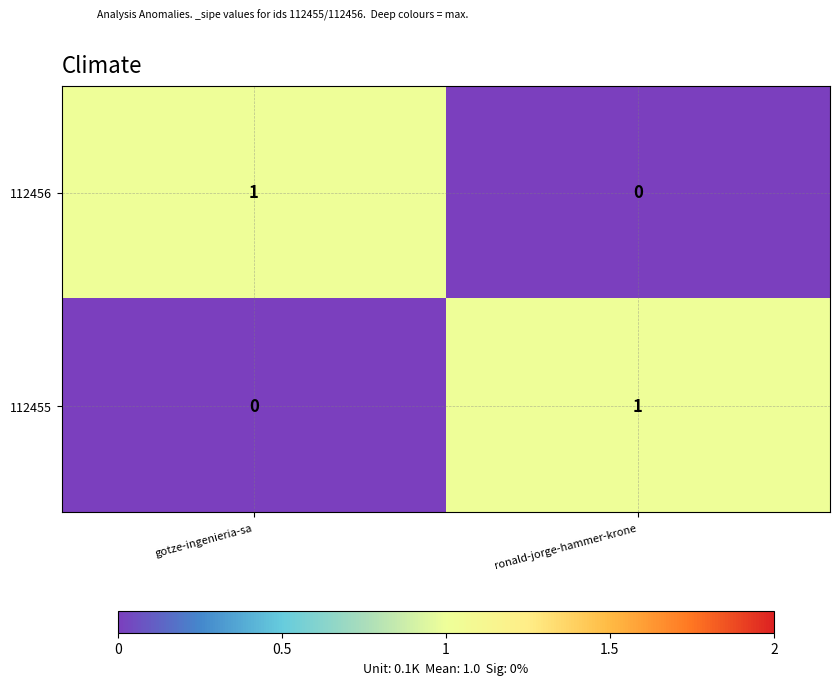

At gotze-ingenieria-sa, list the series in order from largest to smallest.

112456, 112455